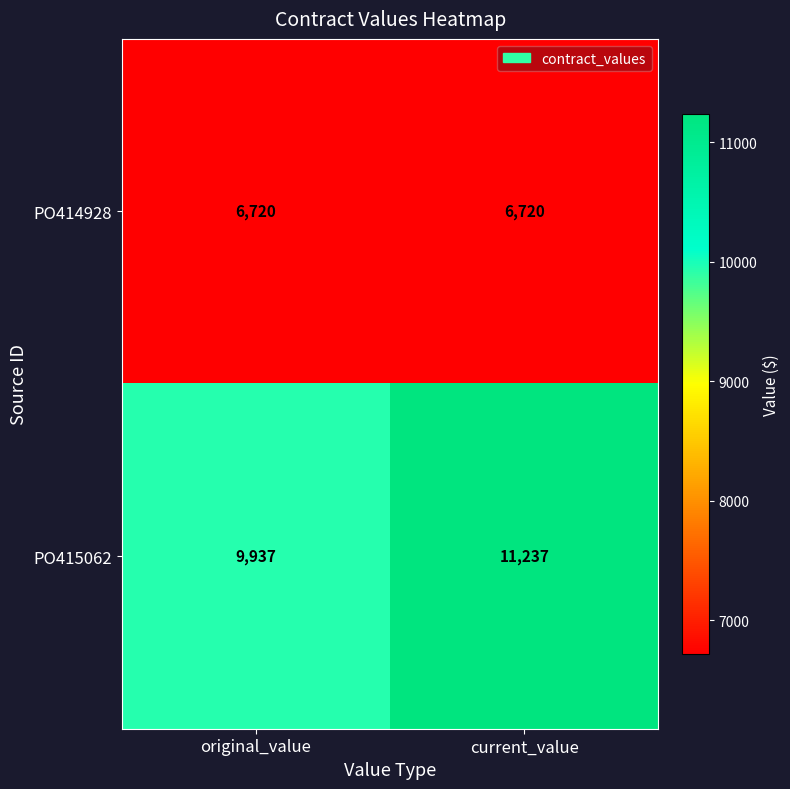

Between original_value and current_value, which series saw the biggest shift?

PO415062